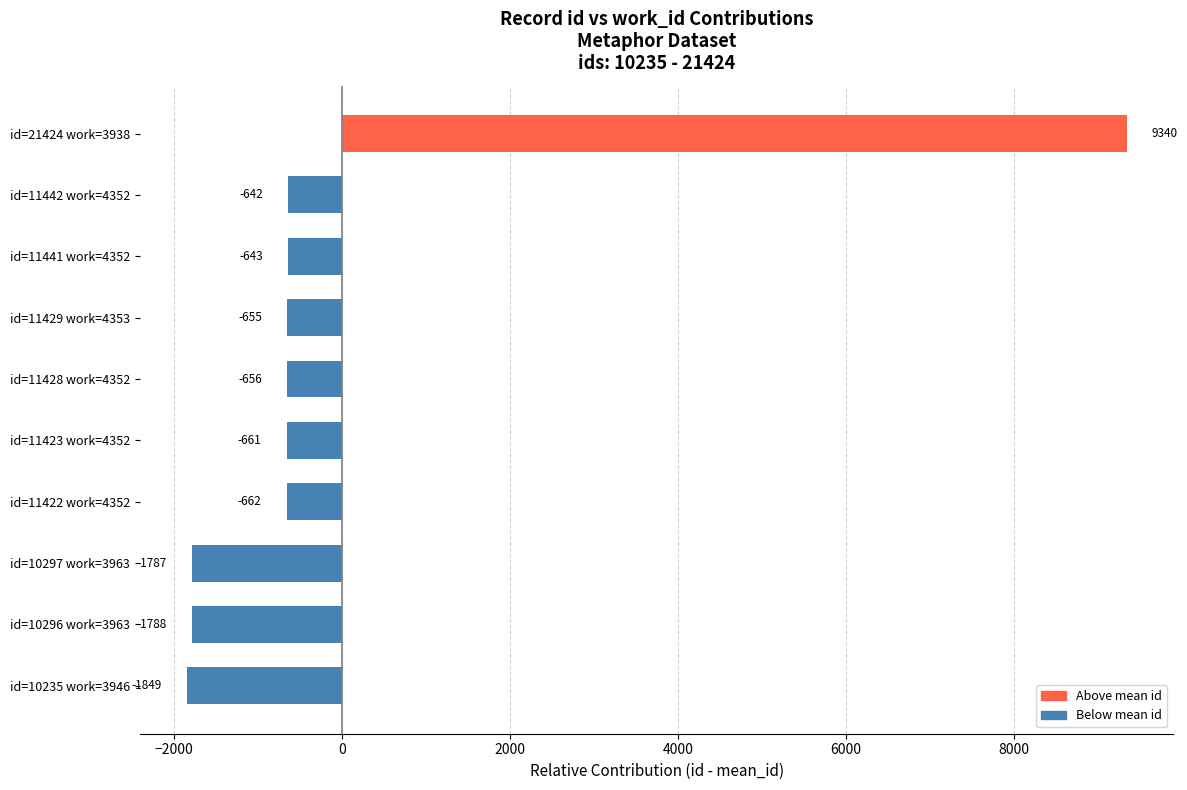

What is the change in value from id=11422 work=4352 to id=11428 work=4352?

+6.0